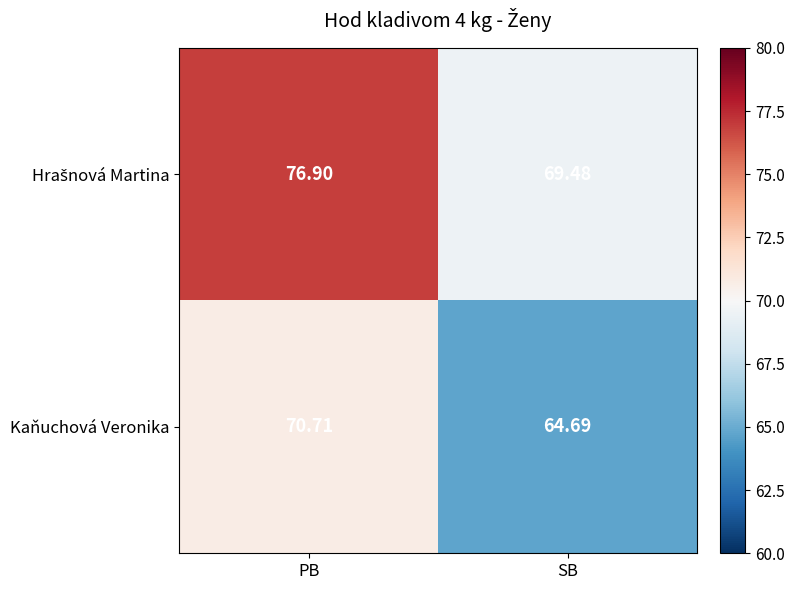

At which label does Kaňuchová Veronika first exceed 70?

PB